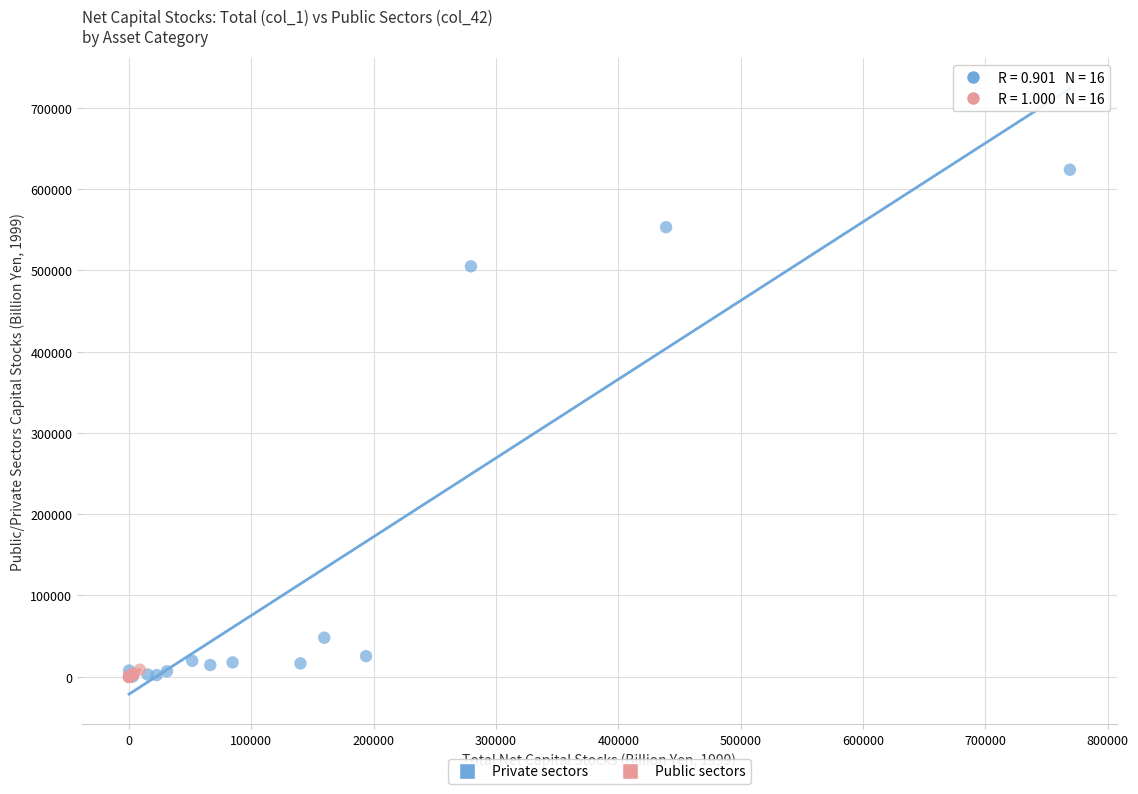

Which series has the widest spread of Y values?

Private sectors